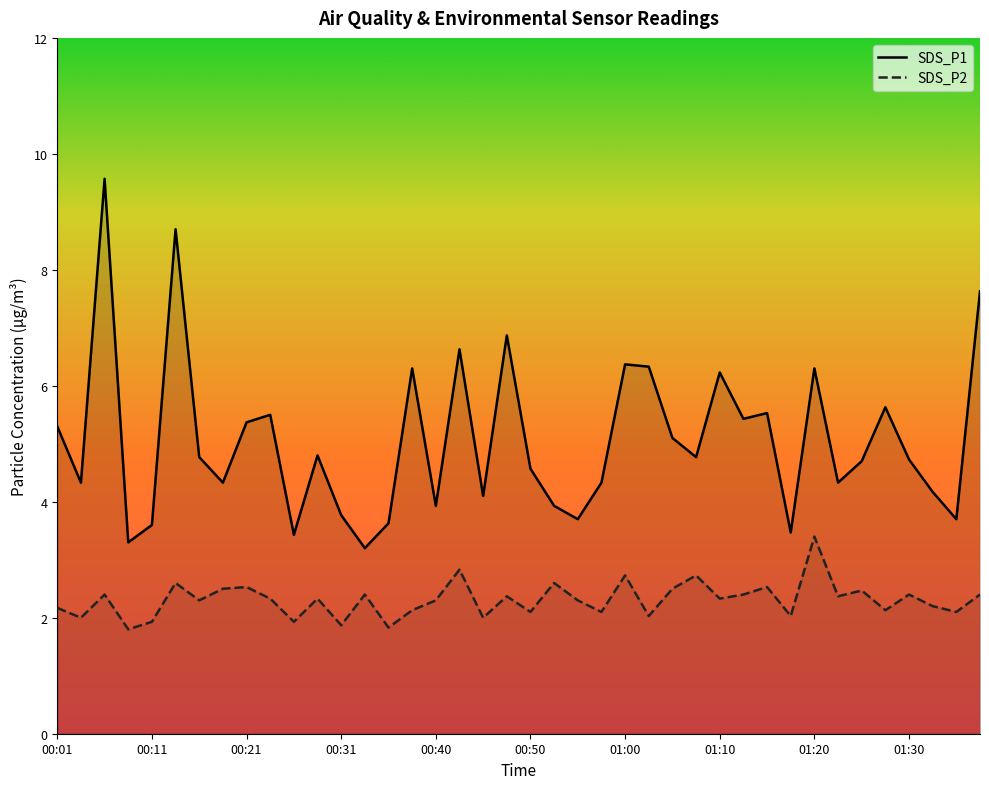

Which series has the widest spread of values?

SDS_P1